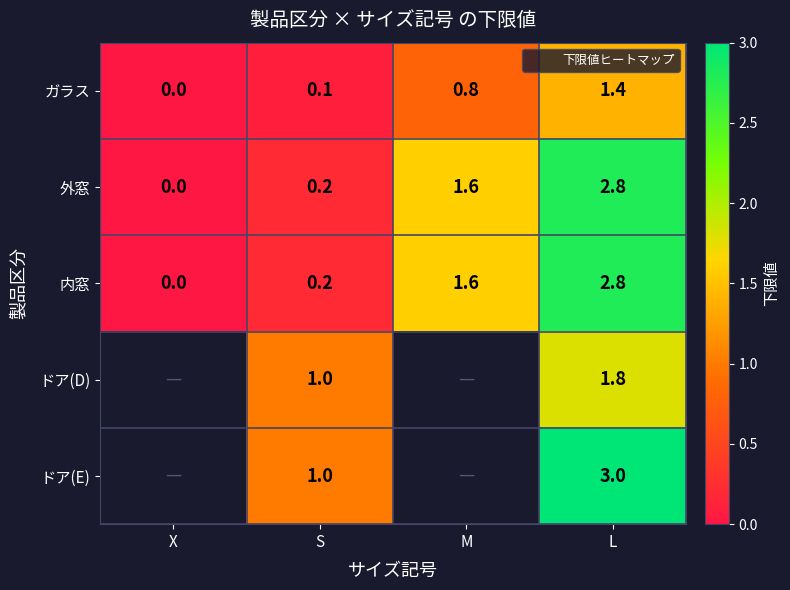

How many values in the 内窓 series exceed 1?

2